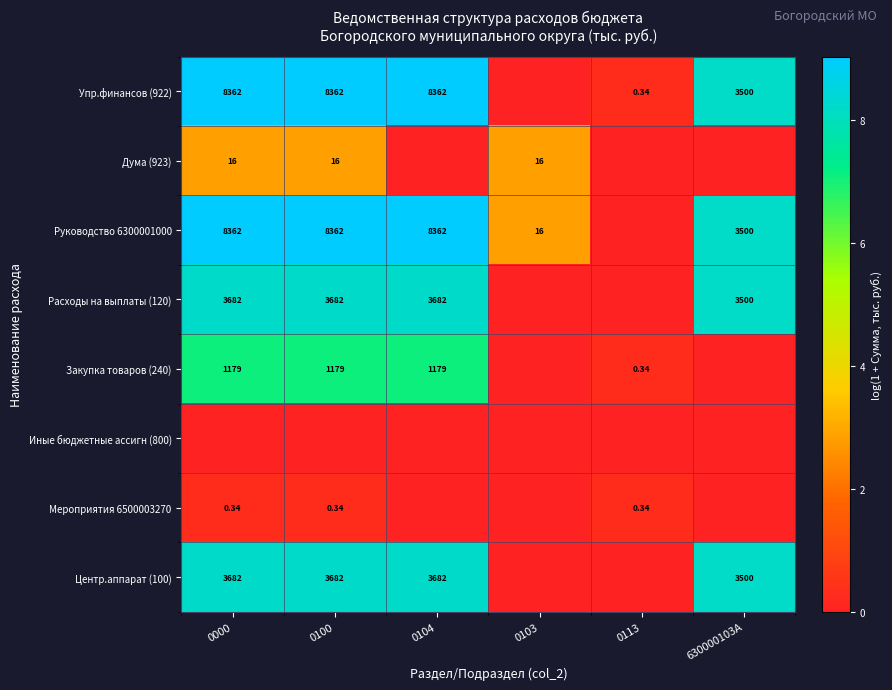

Which category has the lowest value in the Мероприятия 6500003270 series?

0104